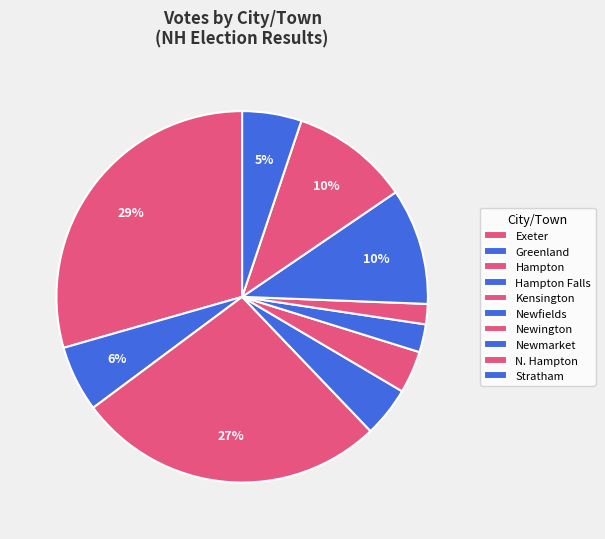

How many segments does this pie chart have?

10